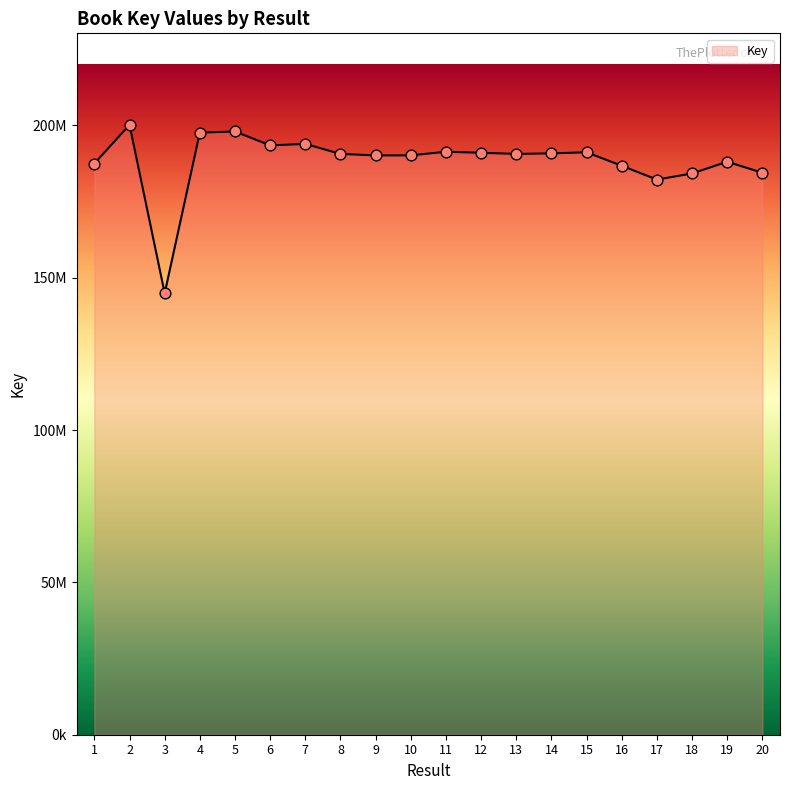

What is the change in value from 10 to 12?

+846560